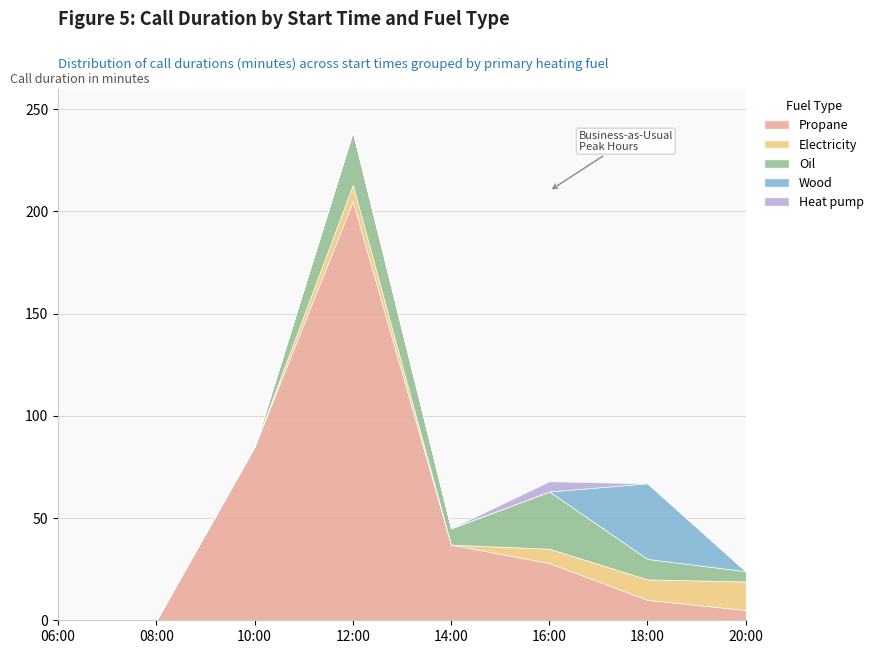

At which label does Wood reach its peak?

18:00